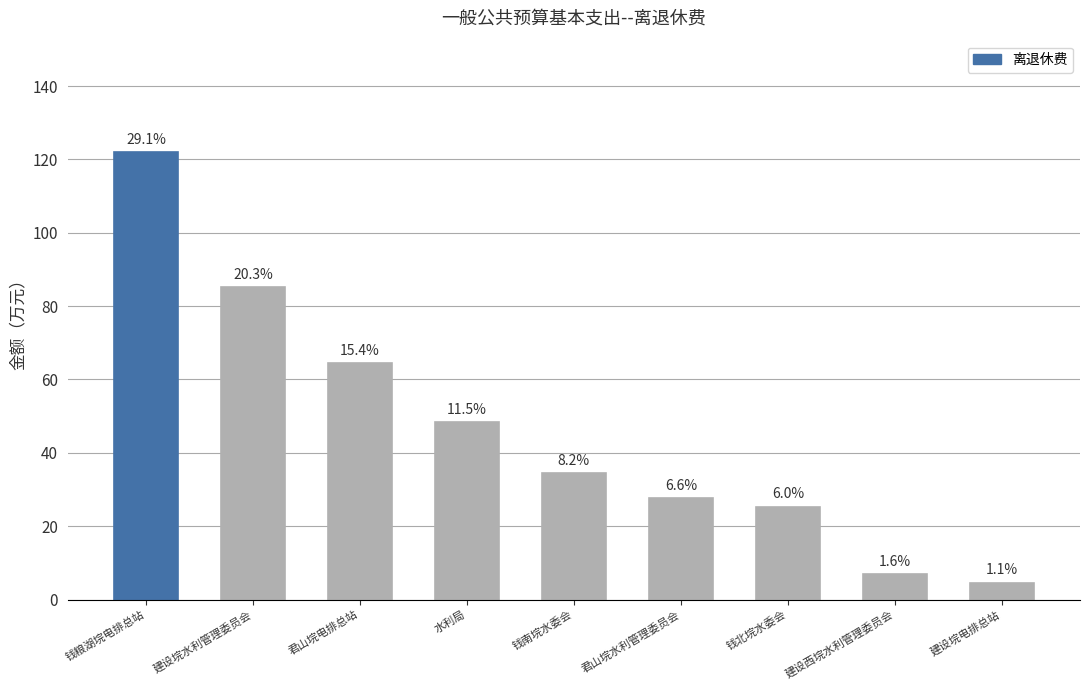

What is the label of the 8th bar from the right?

建设垸水利管理委员会